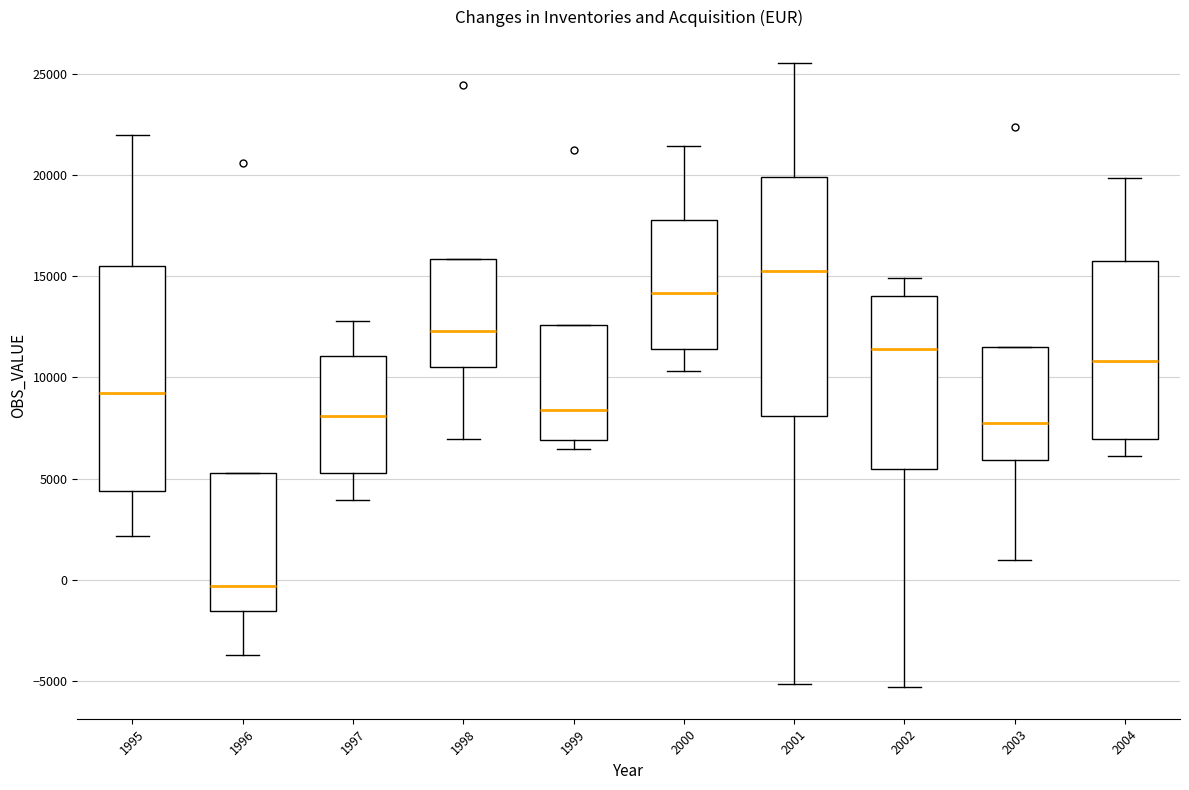

Which box is the tallest, from its lower edge to its upper edge?

2001